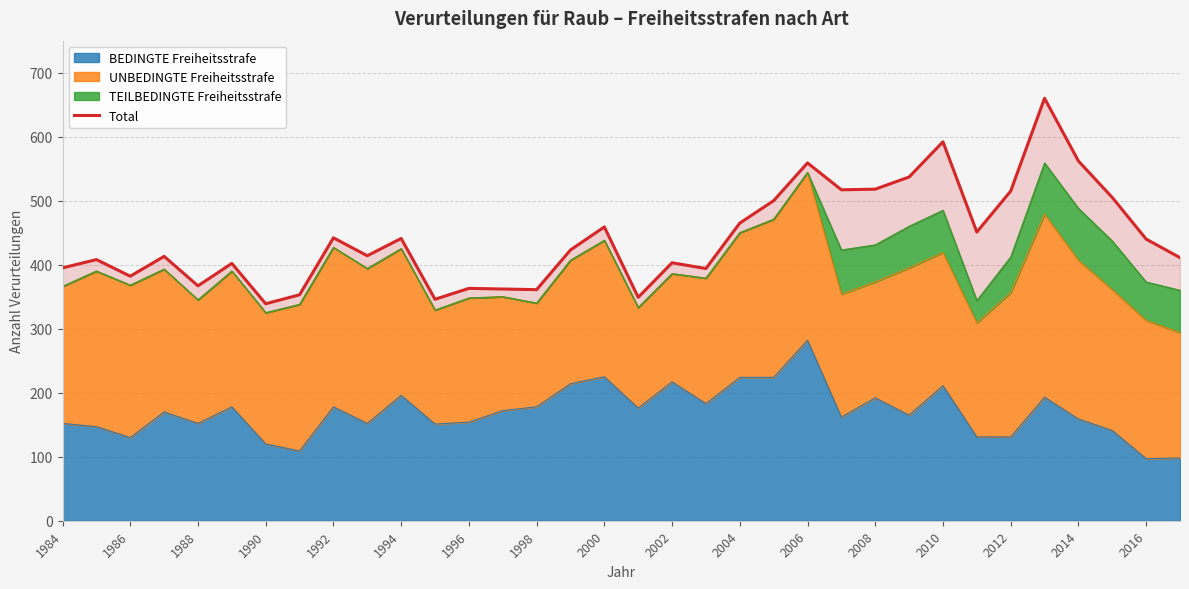

What is the lowest value of the BEDINGTE Freiheitsstrafe series?

97